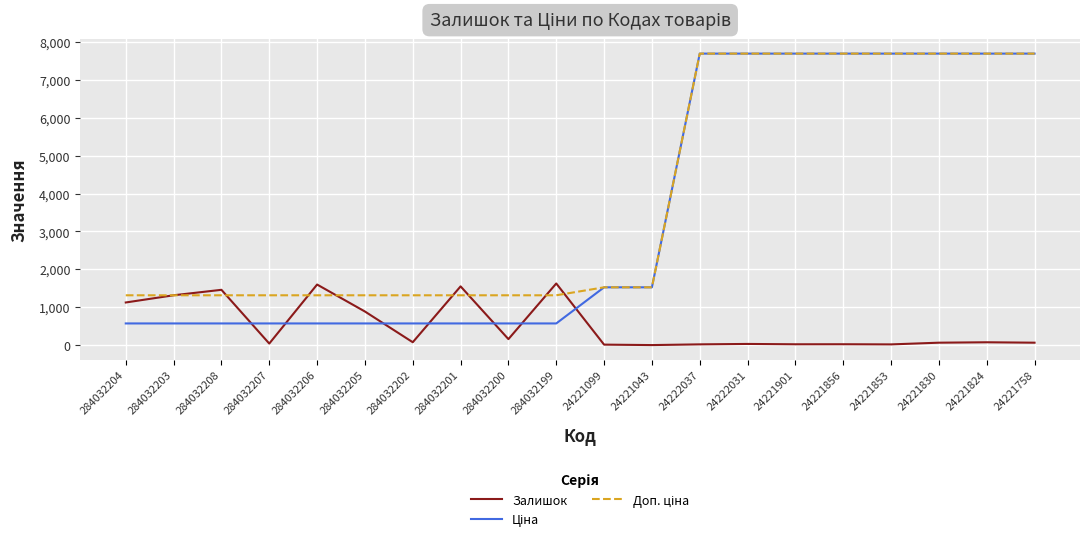

What is the sum of all Залишок values?

10220.0